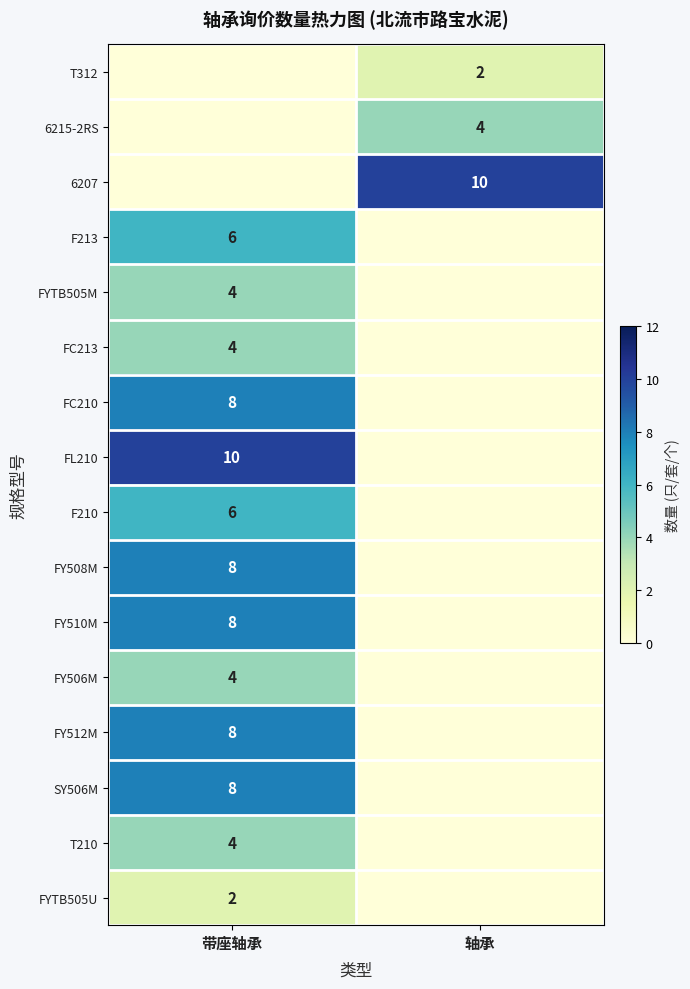

At which category does the chart reach its peak across all series?

轴承